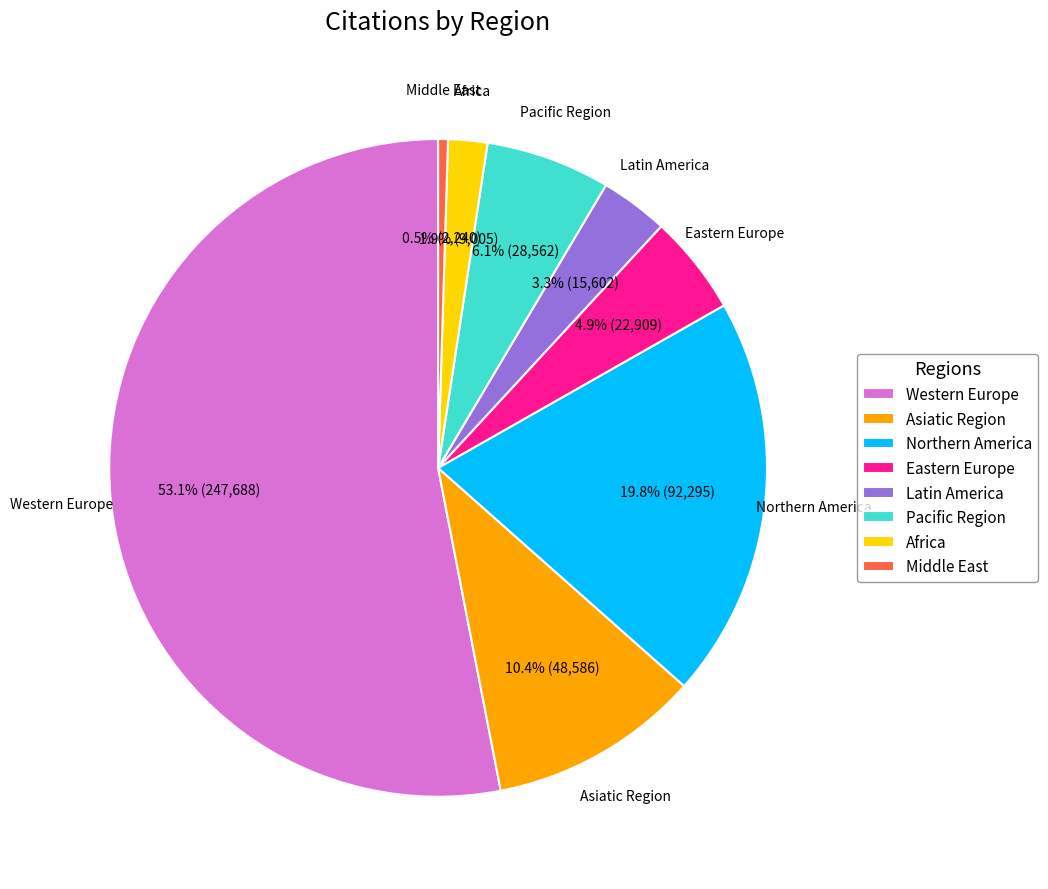

Is the sum of Eastern Europe and Middle East greater than half?

No